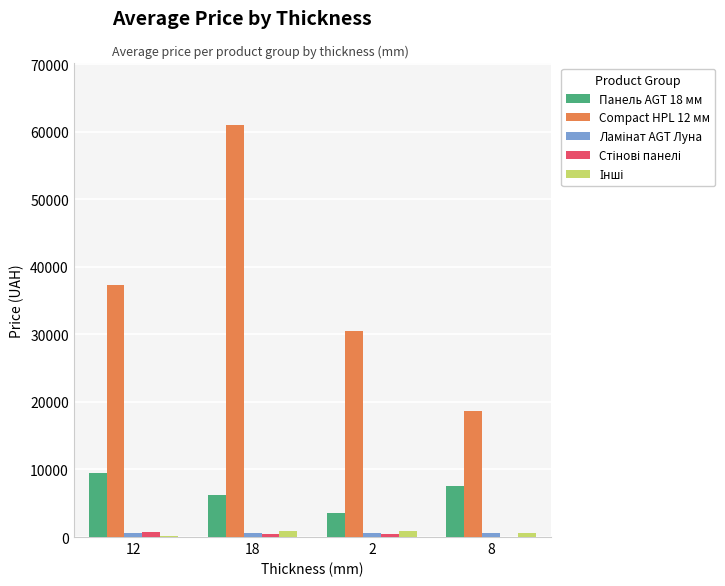

Where is Панель AGT 18 мм nearest to the value 6519?

18